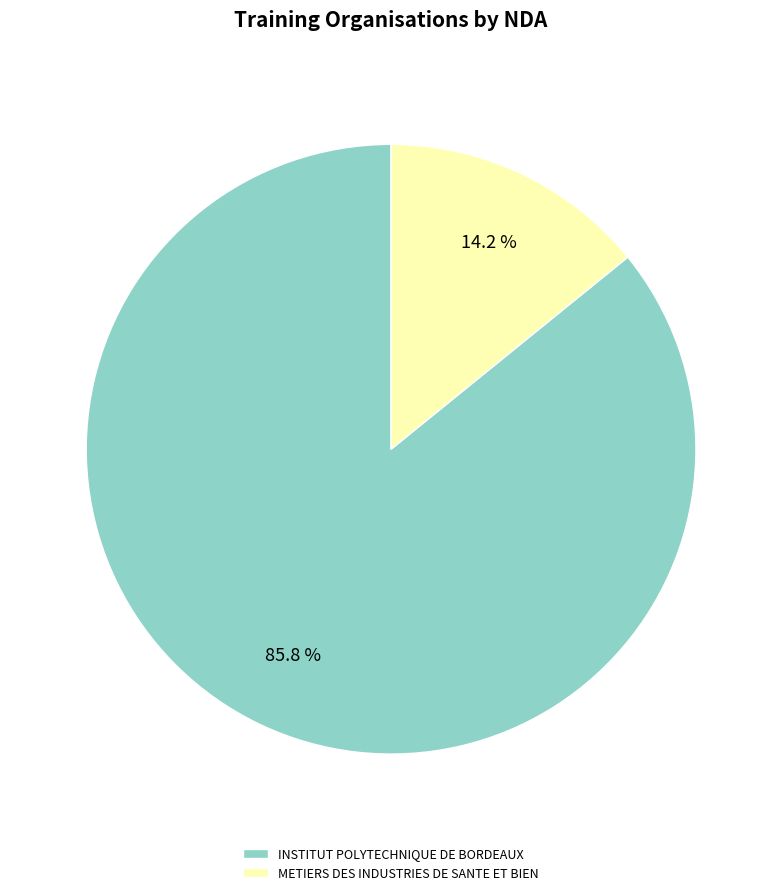

Count the number of slices in the pie.

2